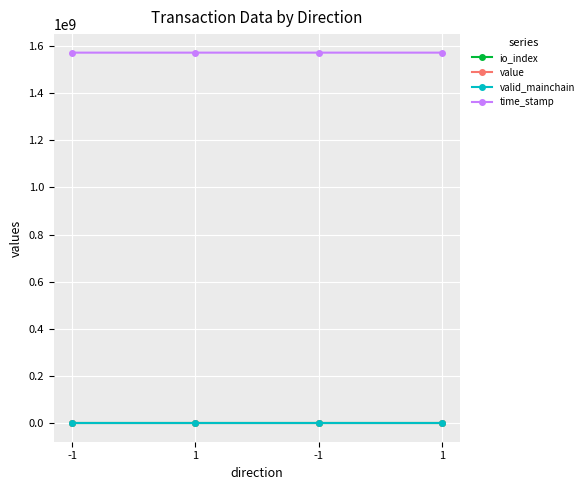

What is the highest value of the value series?

40.8